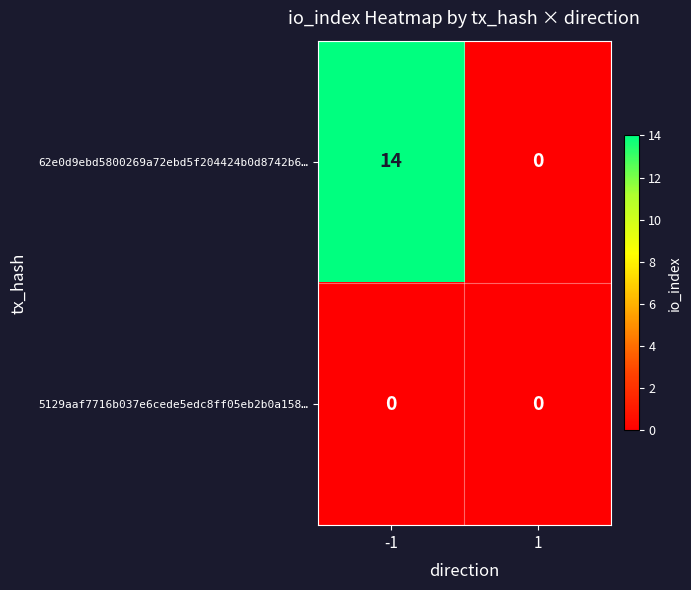

Is the value of 62e0d9ebd5800269a72ebd5f204424b0d8742b6… at -1 greater than the value of 5129aaf7716b037e6cede5edc8ff05eb2b0a158… at 1?

Yes